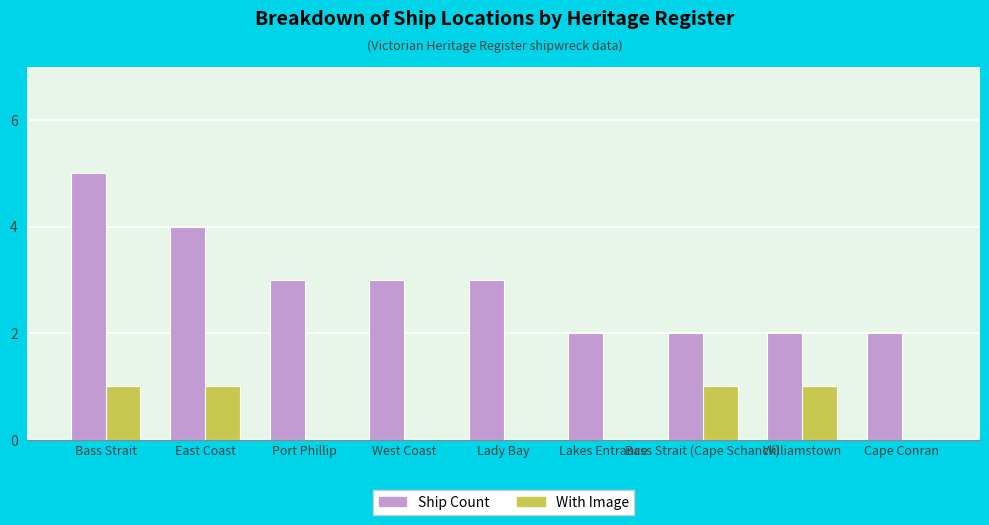

At which category is the sum across all series the highest?

Bass Strait